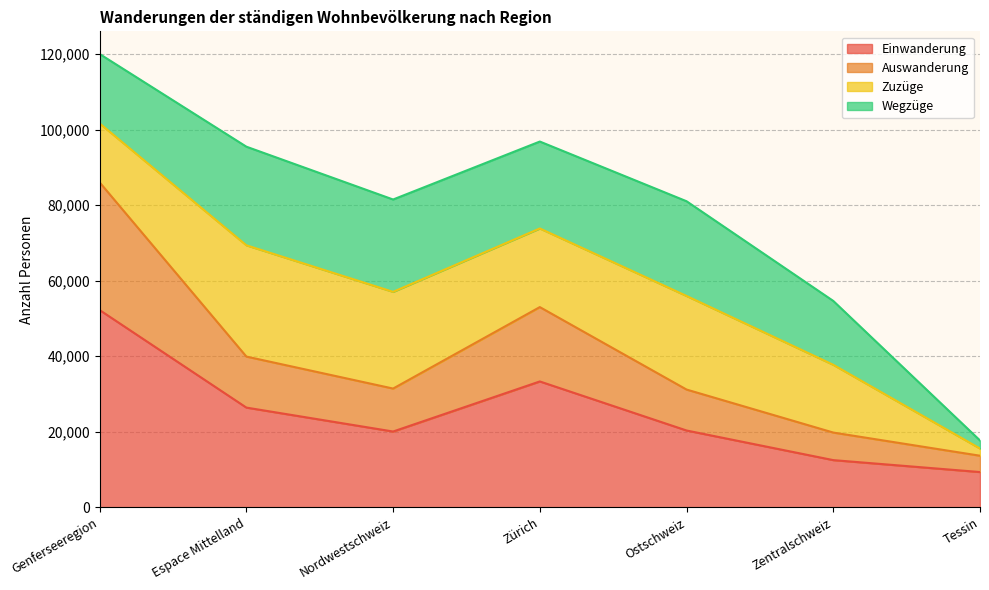

What is the difference between the second highest and minimum values in the Einwanderung series?

23984